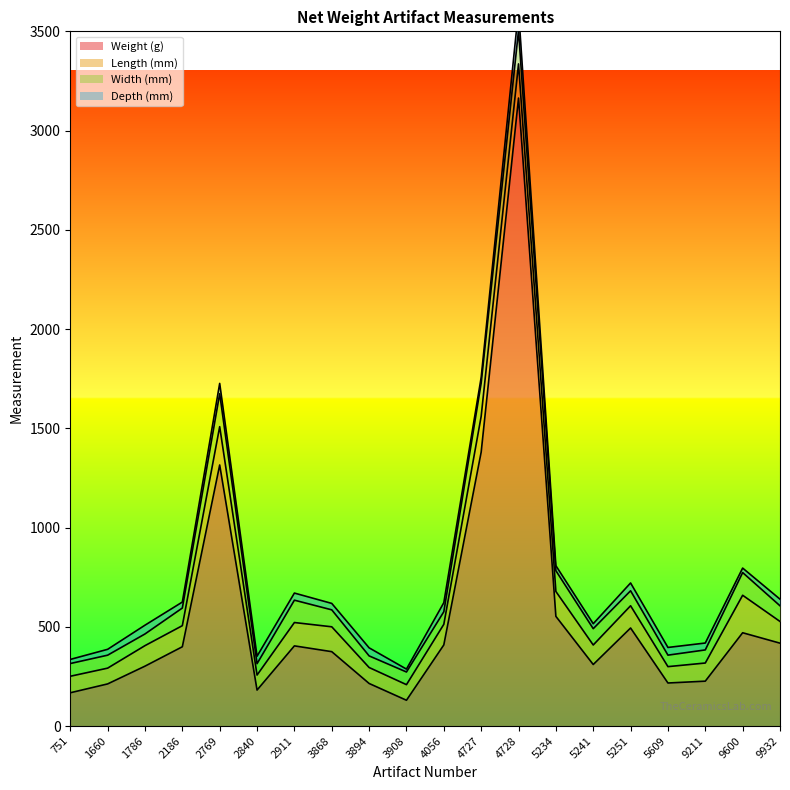

True or false: Length (mm) has a value of 103.4 at 1786.

True